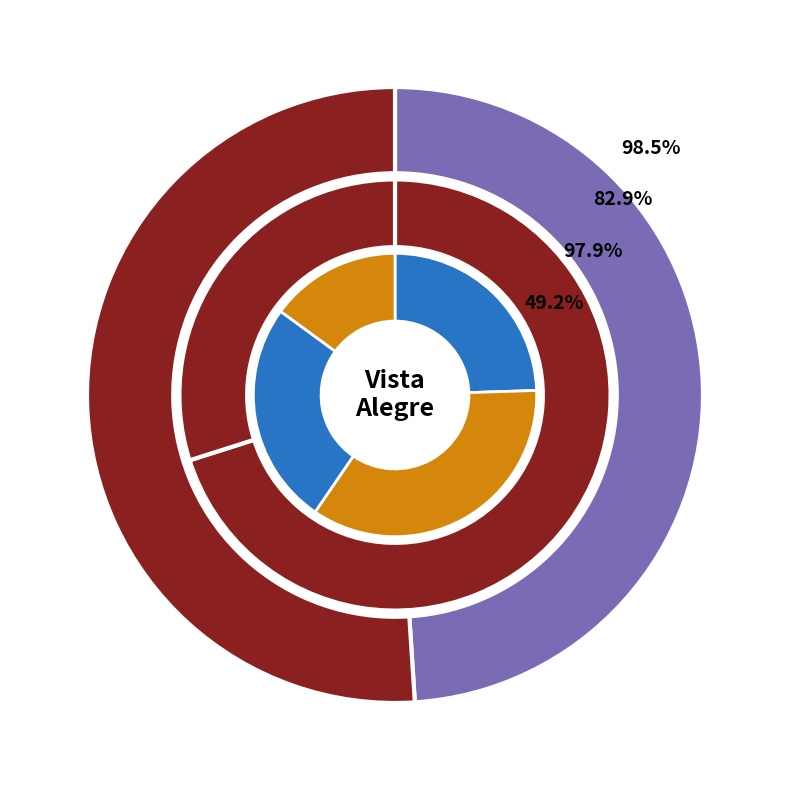

Between 23237 and 22905, which is larger?

23237